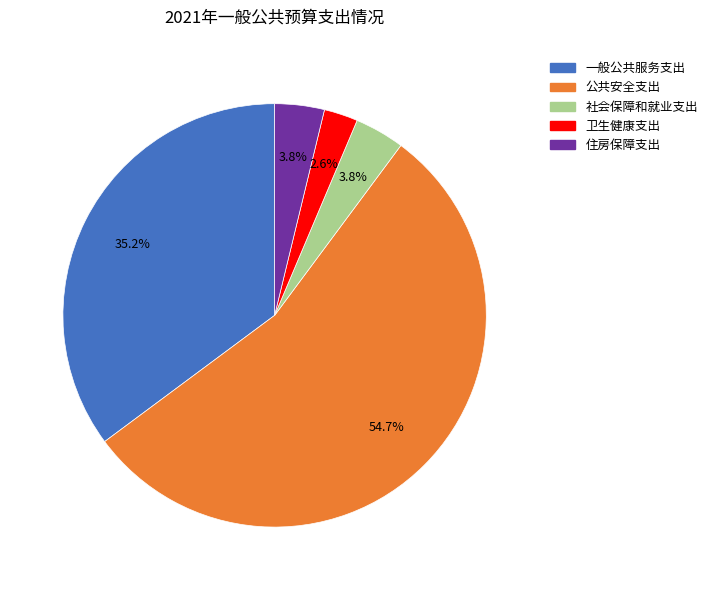

What is the total percentage of 一般公共服务支出 and 公共安全支出?

89.8%